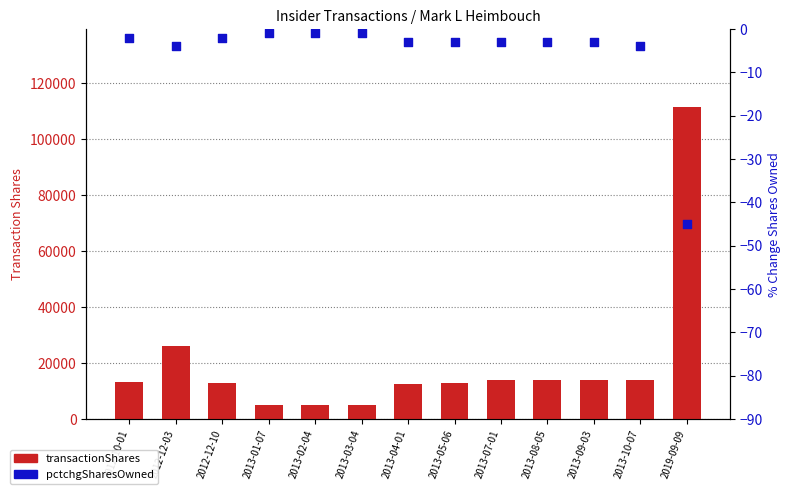

What are all the series names shown in the legend?

transactionShares, pctchgSharesOwned